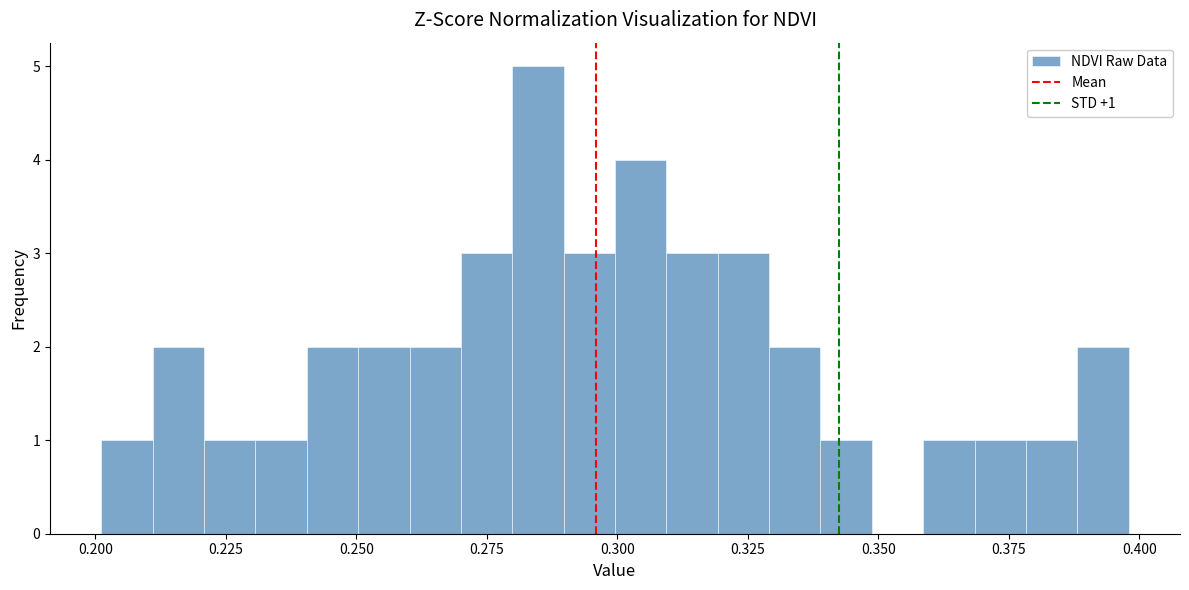

Around what value on the x-axis is the tallest bar? Give the approximate position of its centre, as read against the axis.

0.285